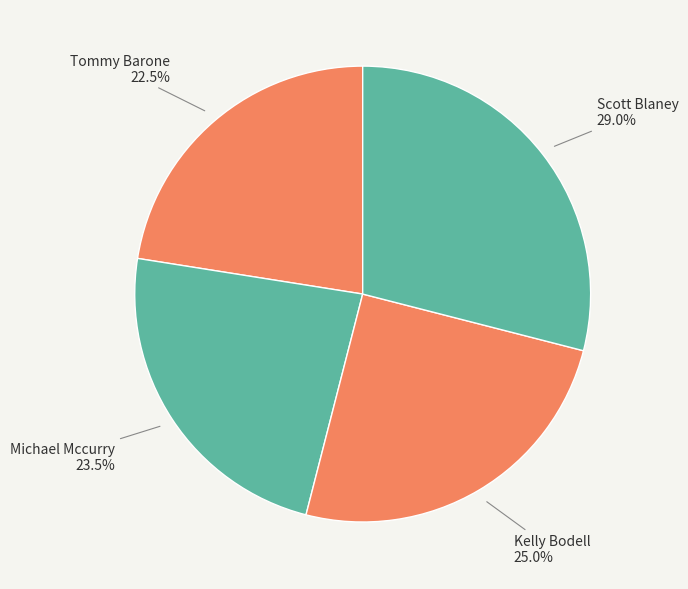

Approximately how many times larger is the value at Michael Mccurry compared to Kelly Bodell?

0.9